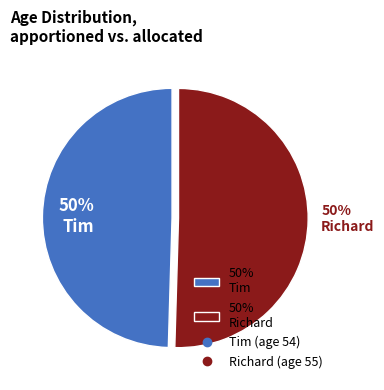

True or false: 50% Tim accounts for 41% of the total.

False